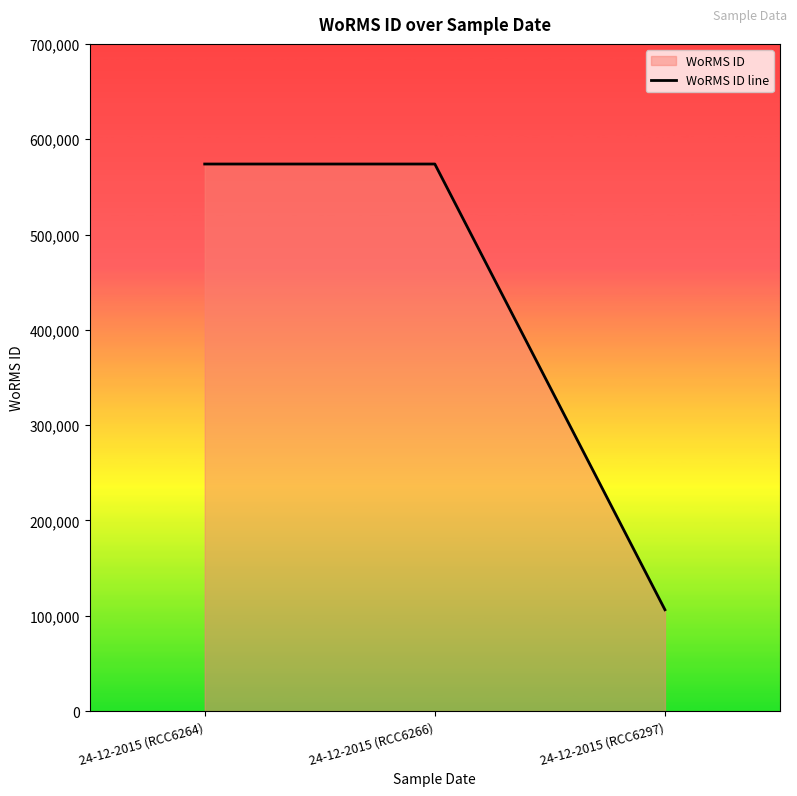

What is the label of the 3rd point from the left?

24-12-2015 (RCC6297)